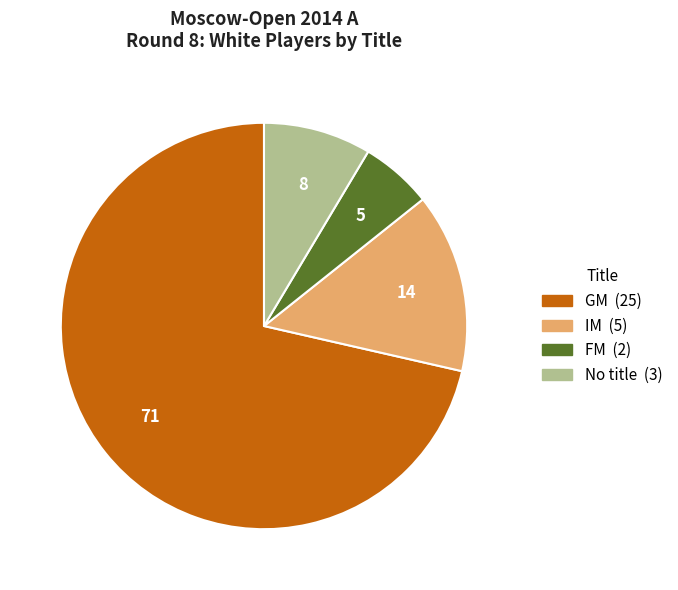

Is there any slice that represents more than half of the pie?

Yes